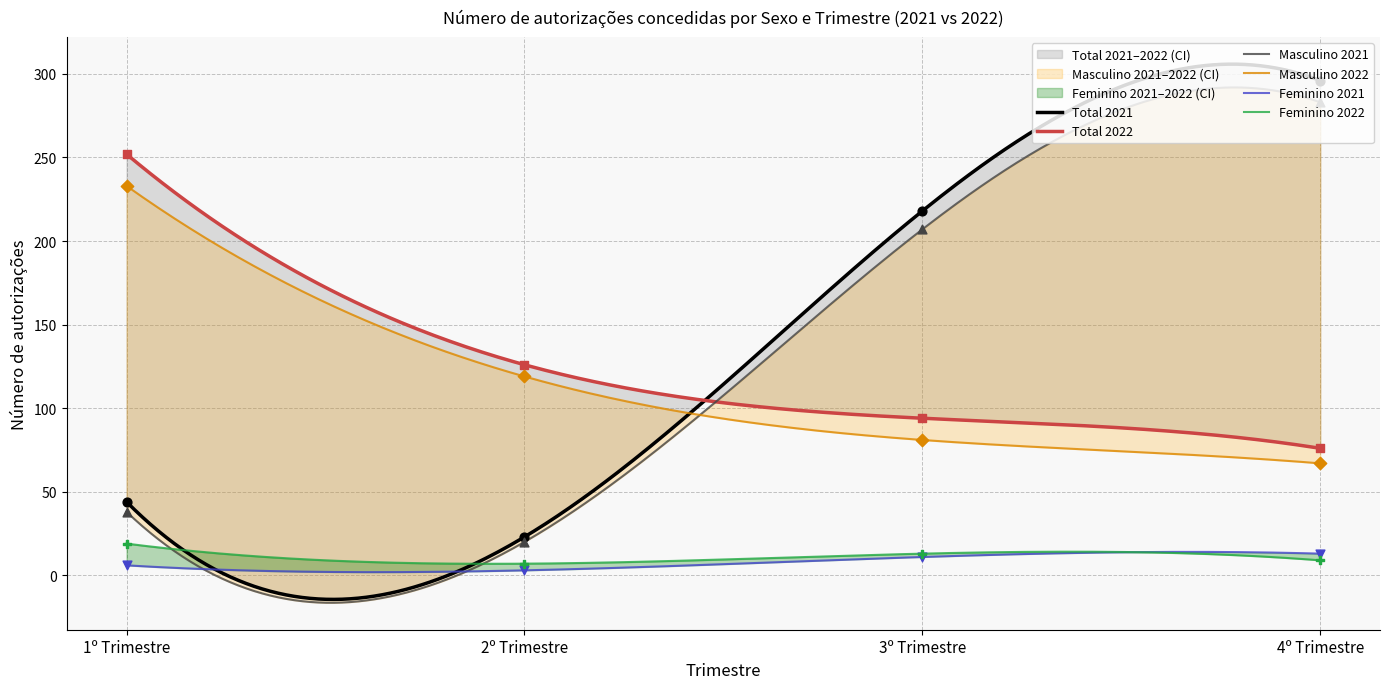

Which series has the largest Y range (max minus min)?

Total 2021